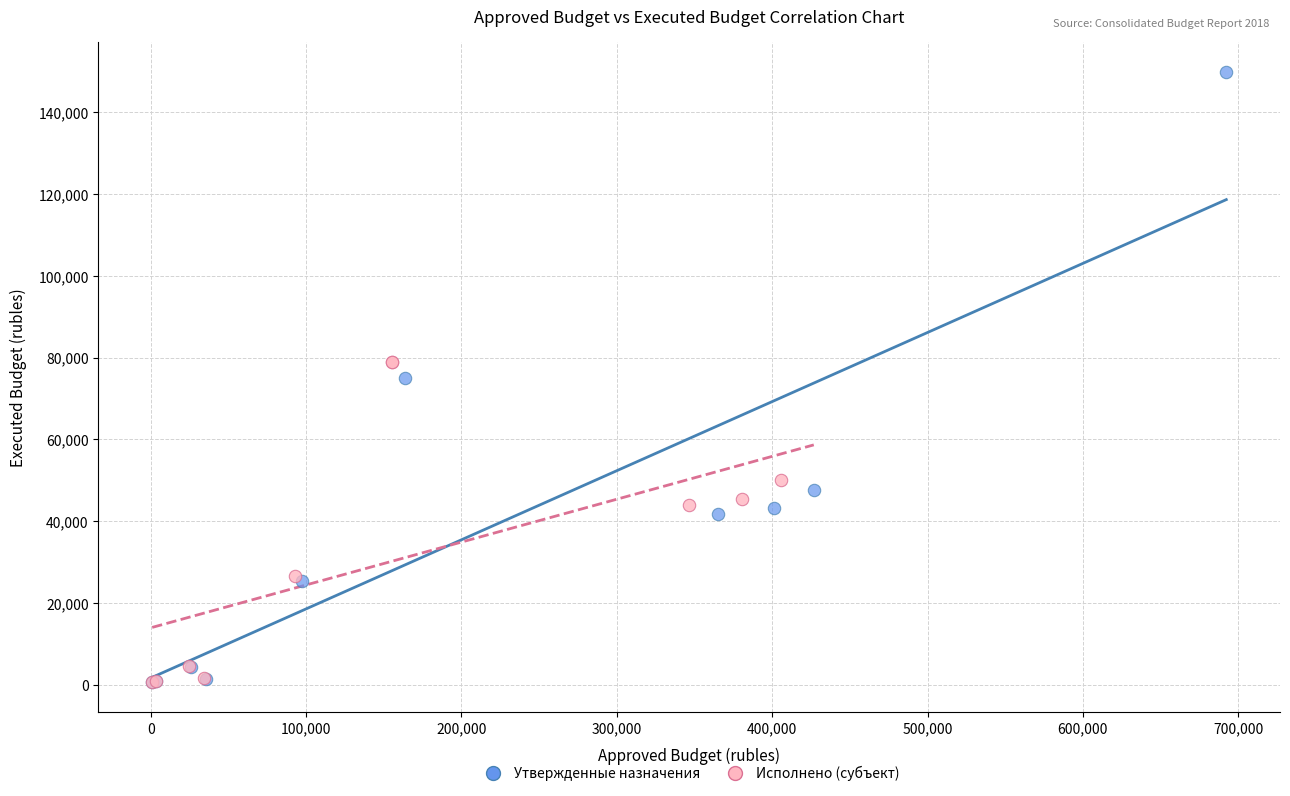

What are all the series names shown in the legend?

Утвержденные назначения, Исполнено (субъект)